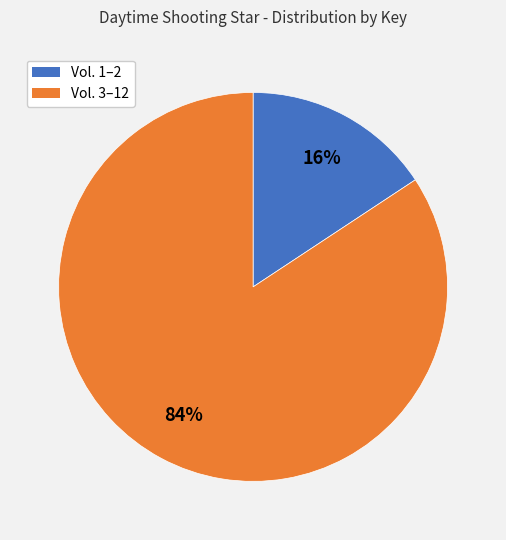

Is there a majority slice in this chart?

Yes